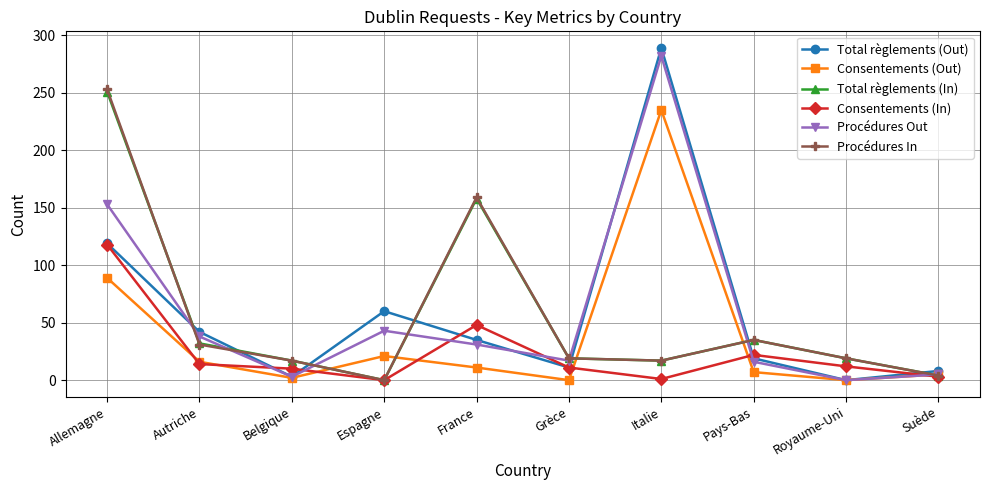

What is the average value of the Consentements (Out) series?

39